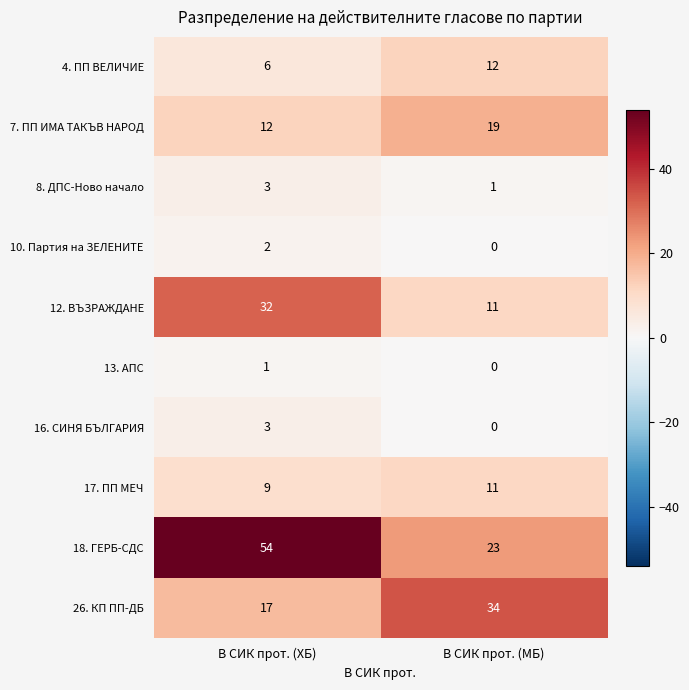

What is the average value of the 17. ПП МЕЧ series?

10